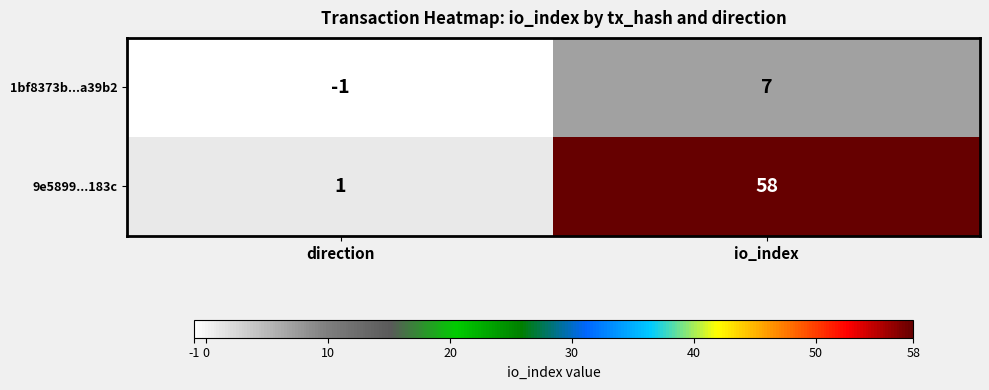

Reading left to right, list all the values displayed in this chart.

1bf8373b...a39b2: -1	7
9e5899...183c: 1	58